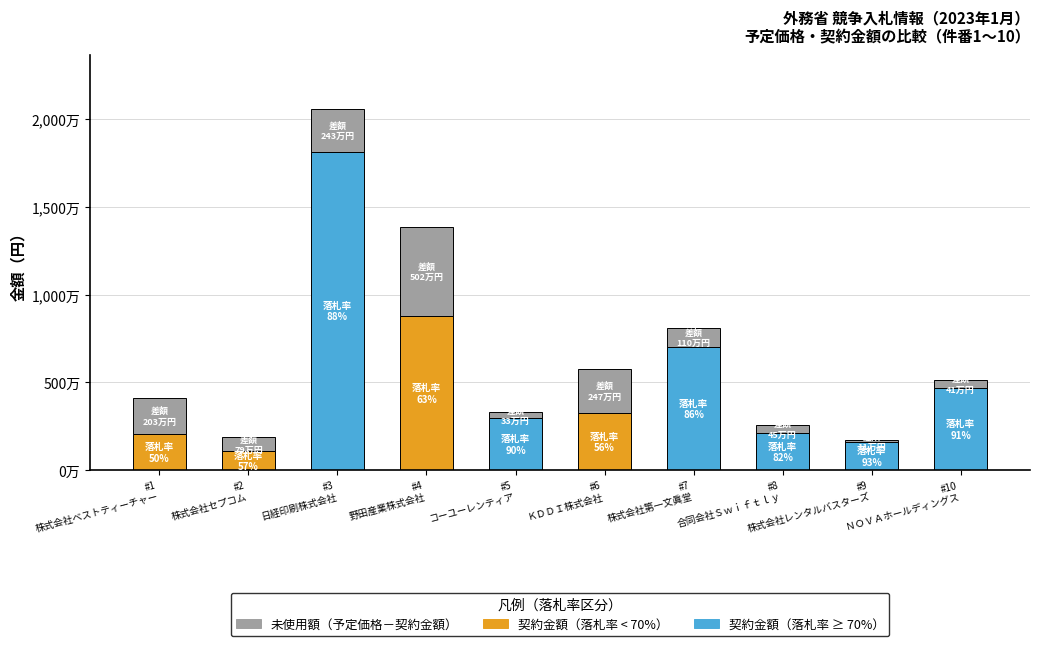

What is the difference between the maximum and minimum values?

4912741